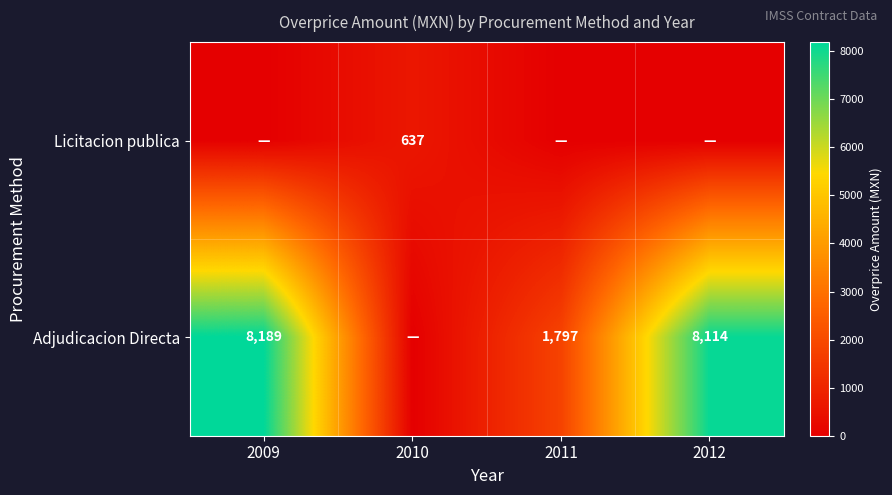

Is it true that Adjudicacion Directa equals 3187 at 2011?

False